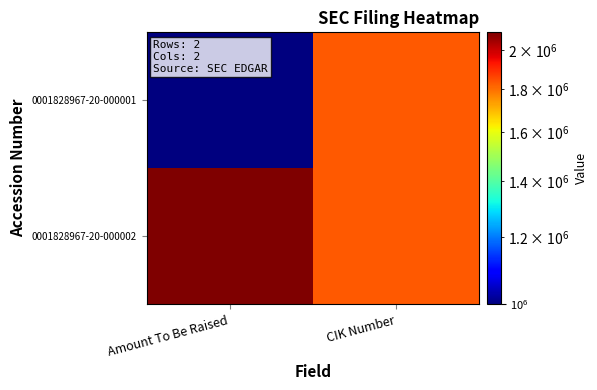

Rank the series by their maximum value, from highest to lowest.

0001828967-20-000002, 0001828967-20-000001